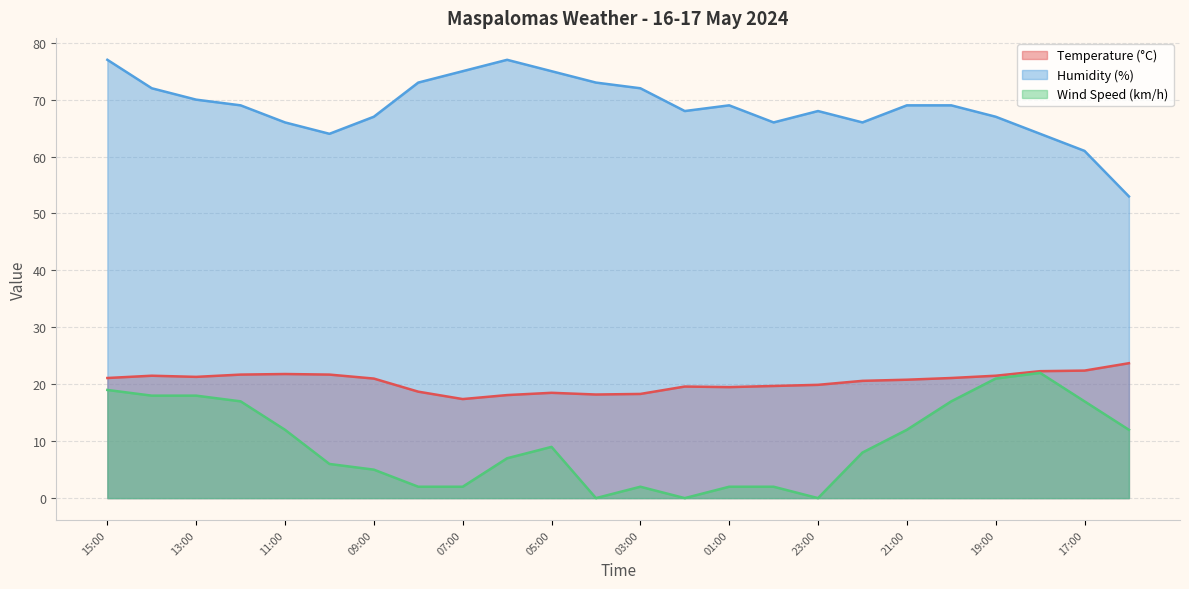

Between 01:00 and 14:00, which is larger?

14:00